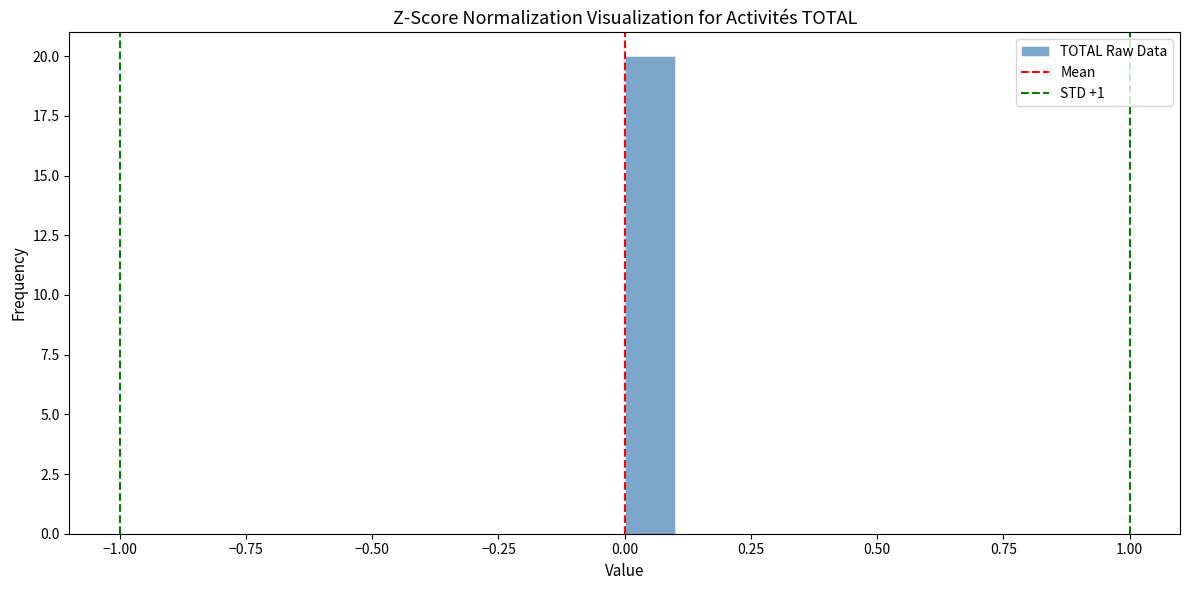

Around what value on the x-axis is the tallest bar? Give the approximate position of its centre, as read against the axis.

0.05